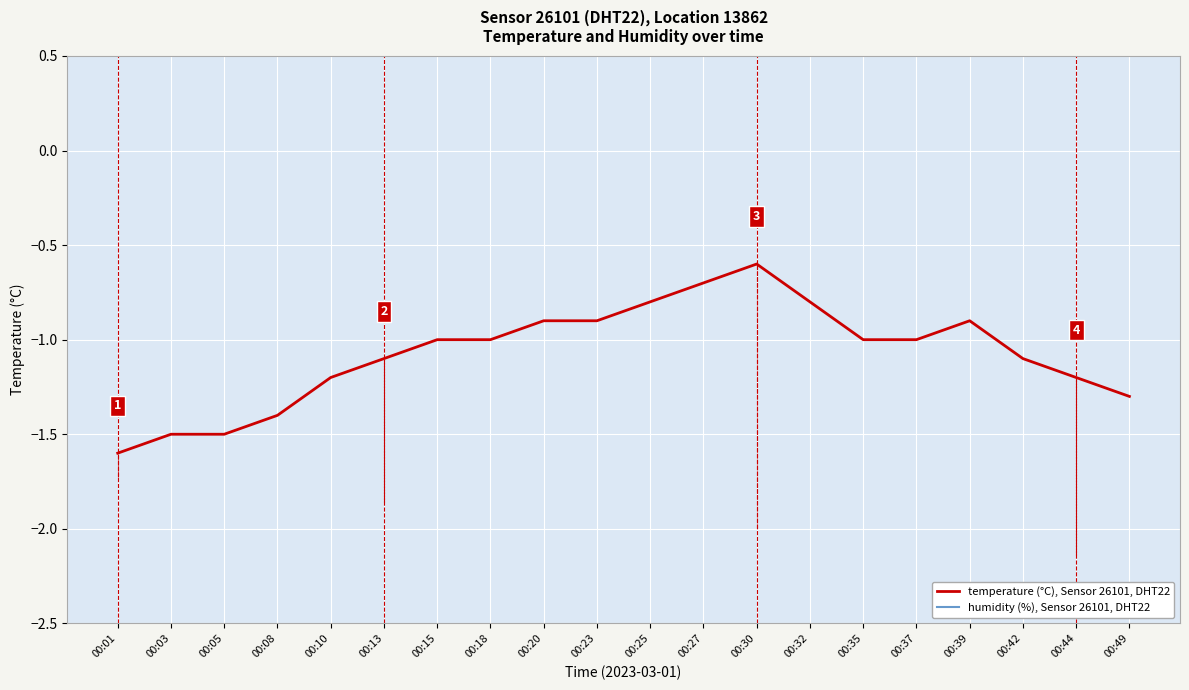

What is the maximum value shown in the chart?

0.9